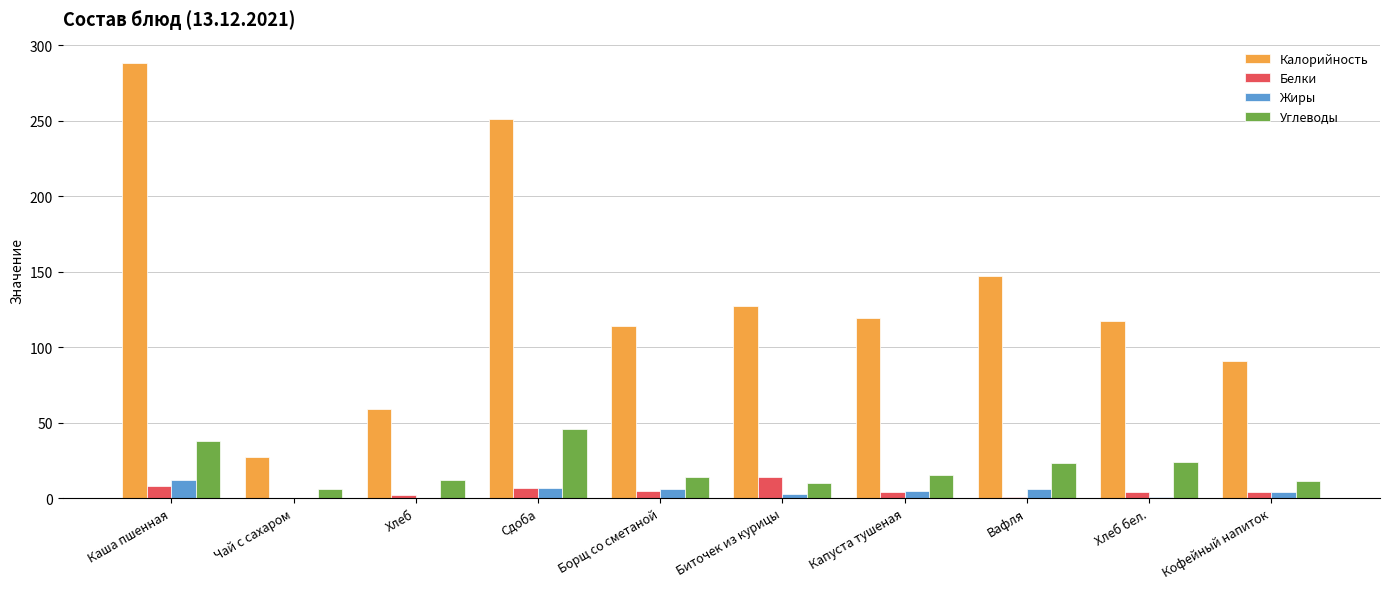

Read the Белки value at Сдоба.

7